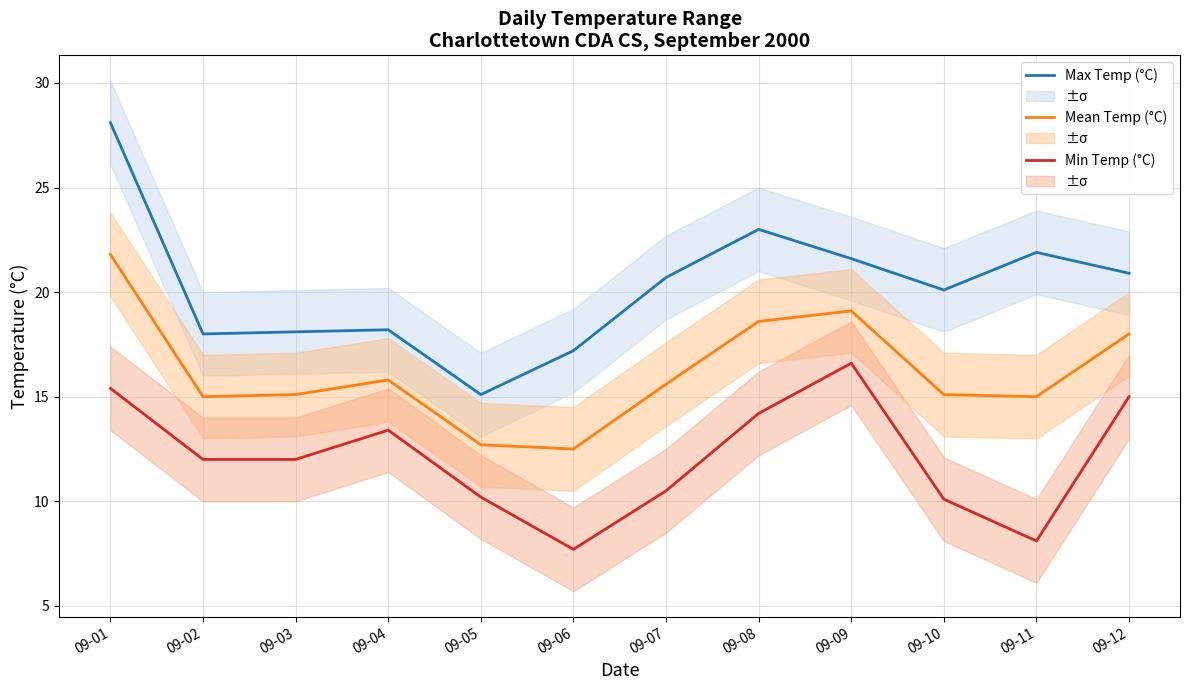

Rank the series by their maximum value, from highest to lowest.

Max Temp (°C), Mean Temp (°C), Min Temp (°C)